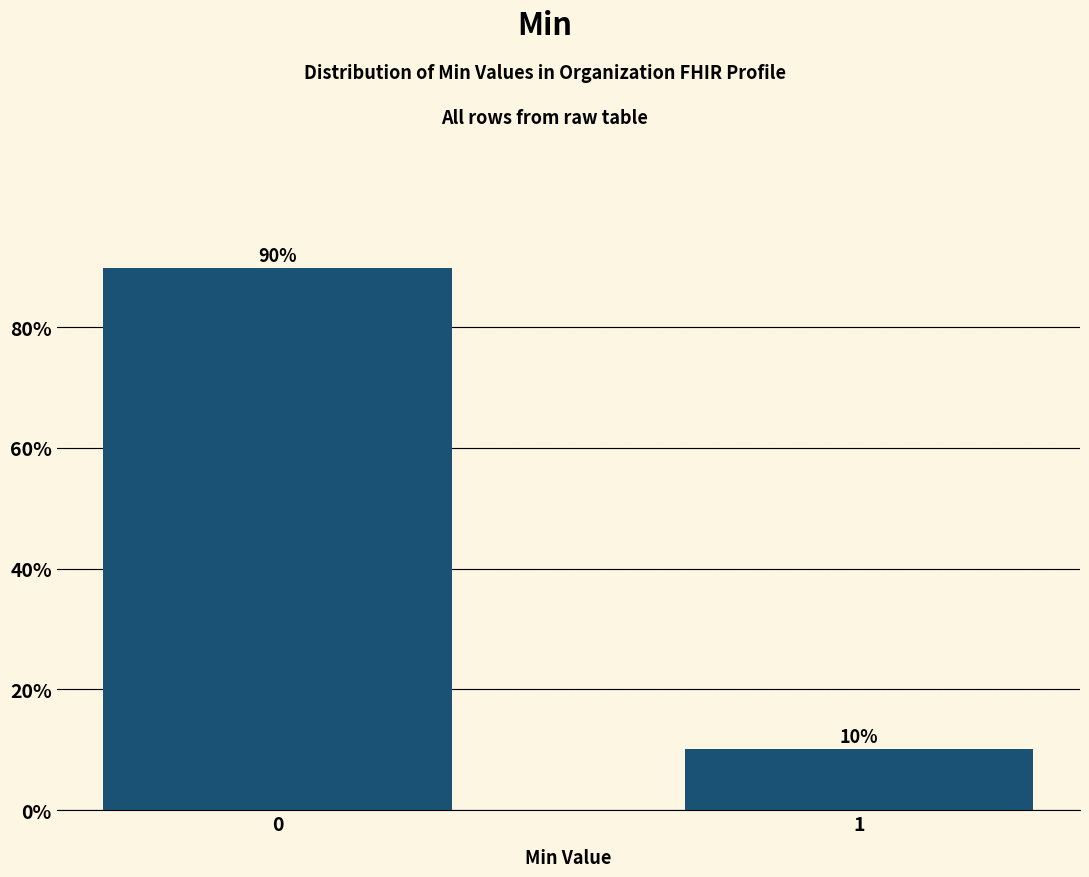

What is the average value?

50.0